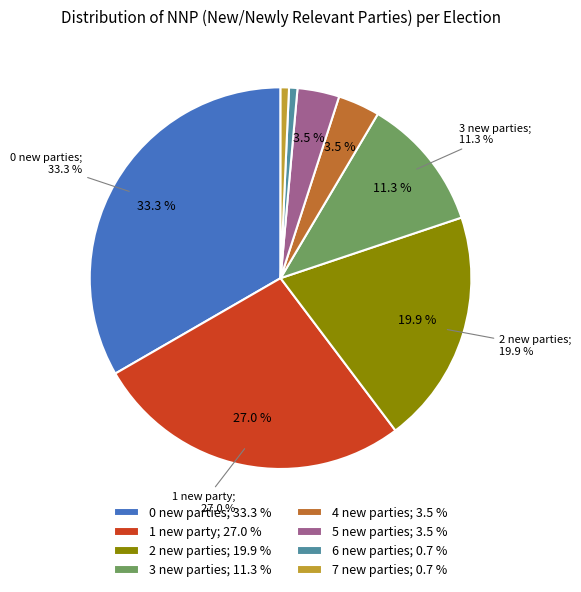

Is the sum of 6 and 7 greater than half?

No